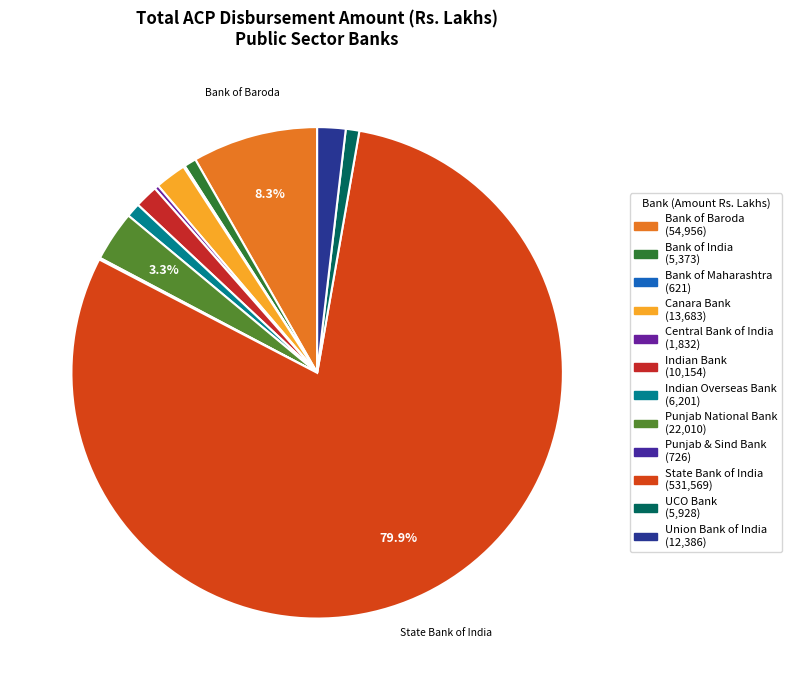

Which category has the smallest portion of the pie?

Bank of Maharashtra